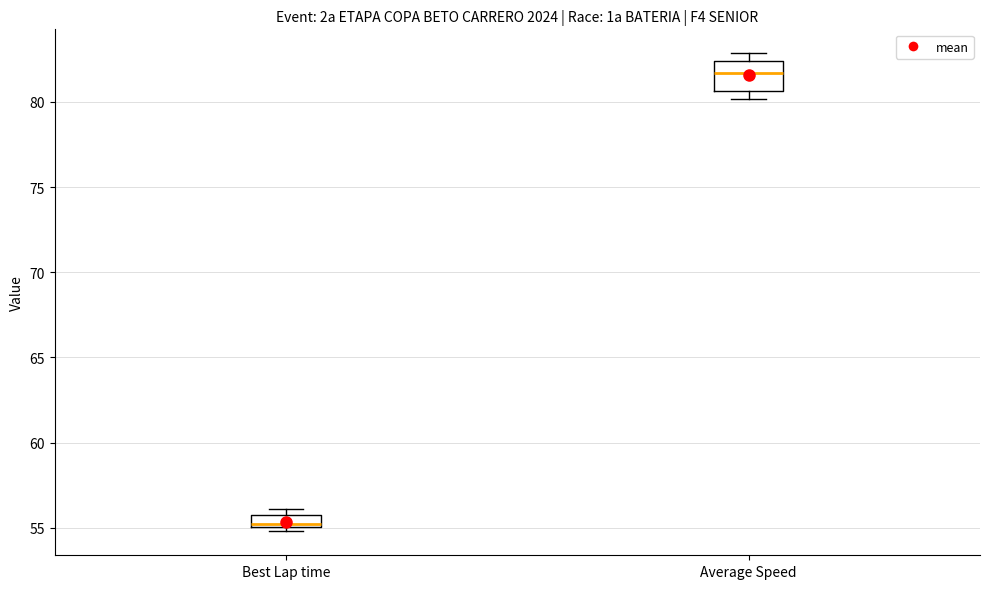

Which box is the tallest, from its lower edge to its upper edge?

Average Speed